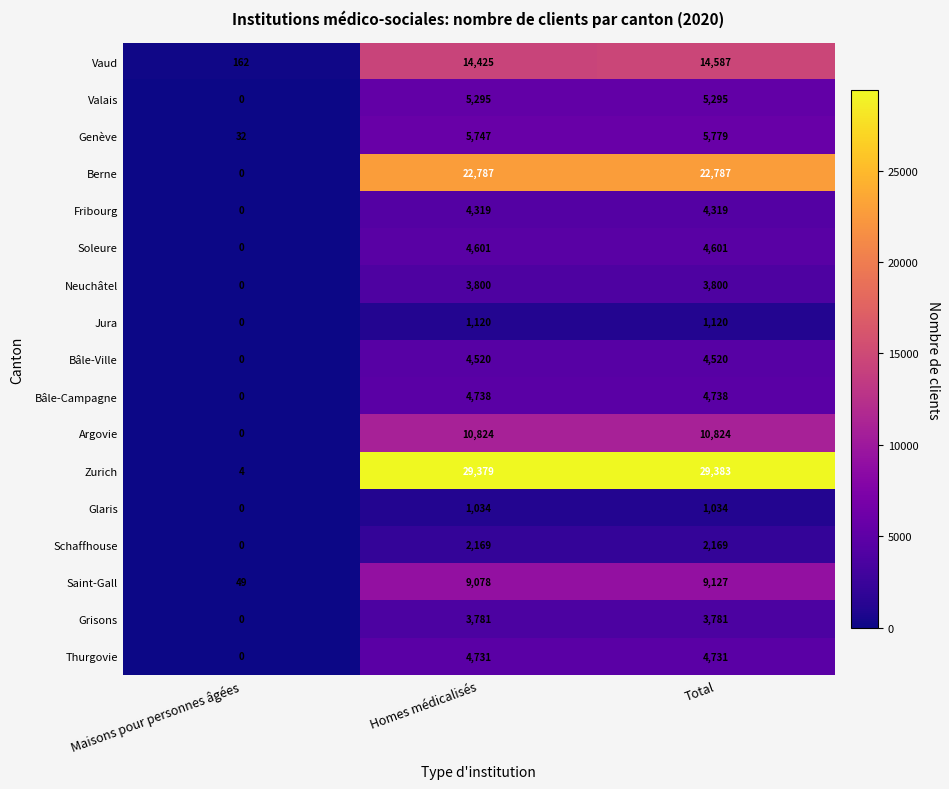

Which category has the highest value across all series?

Total